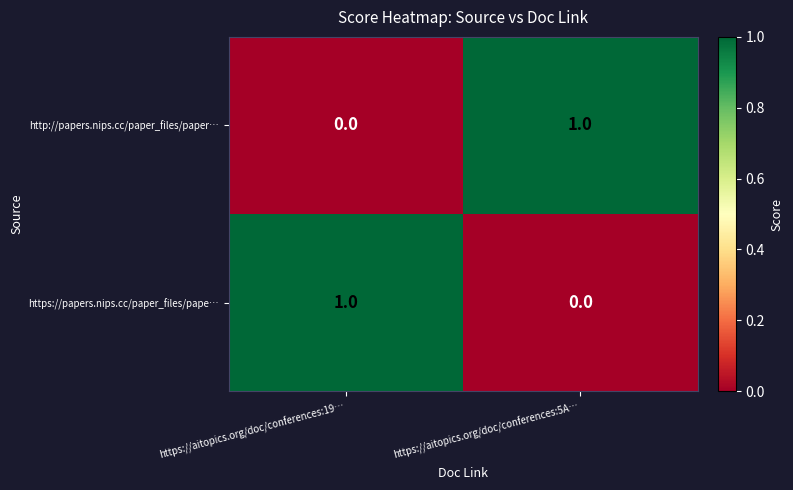

Reading left to right, extract all data points from this chart.

http://papers.nips.cc/paper_files/paper…: https://aitopics.org/doc/conferences:19…=0	https://aitopics.org/doc/conferences:5A…=1
https://papers.nips.cc/paper_files/pape…: https://aitopics.org/doc/conferences:19…=1	https://aitopics.org/doc/conferences:5A…=0